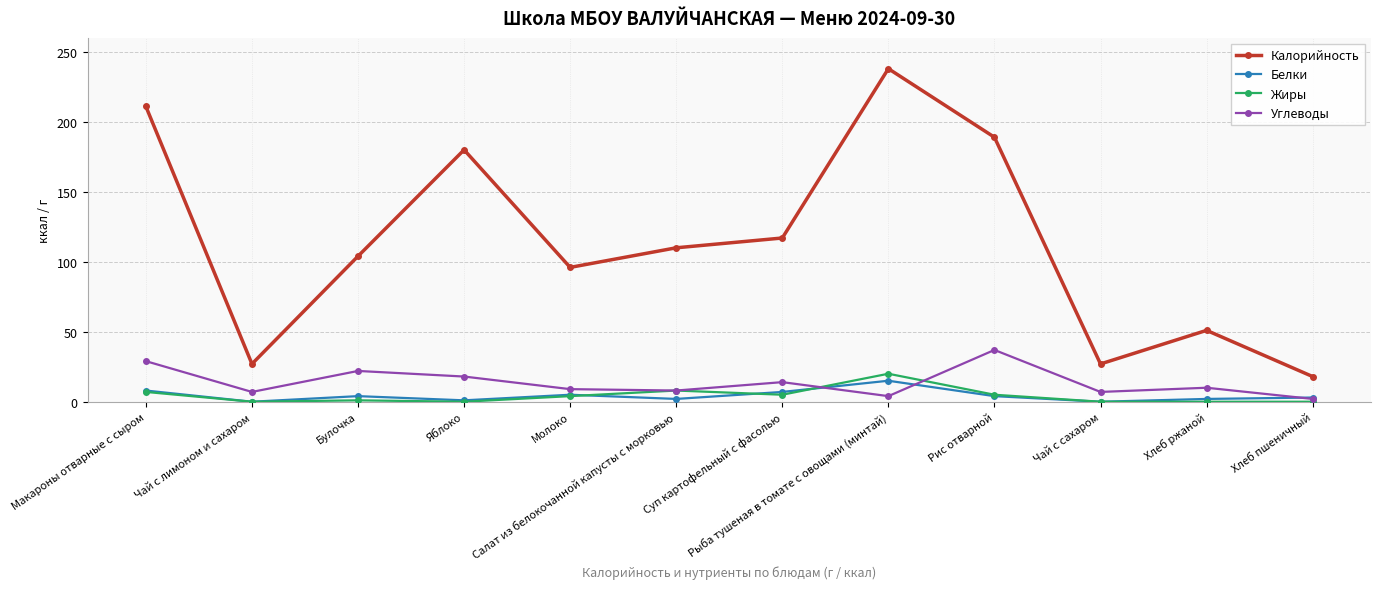

What is the greatest value displayed?

238